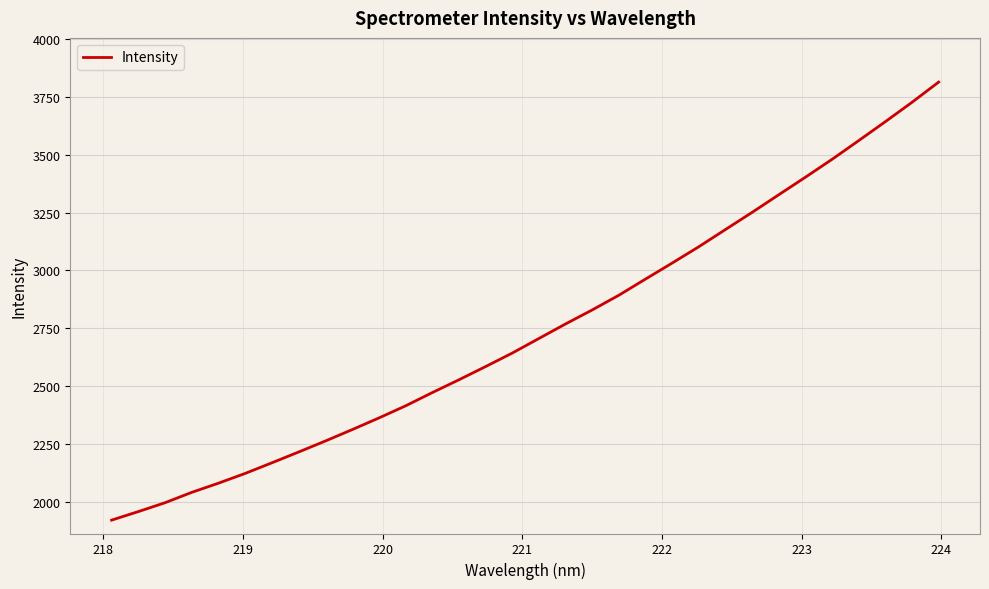

What is the difference between the maximum and minimum values?

1889.1